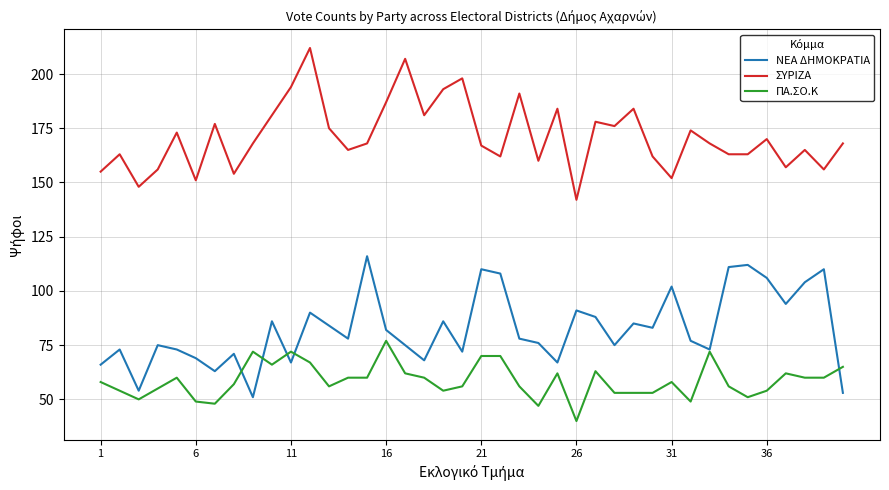

Which series has the largest total across all categories?

ΣΥΡΙΖΑ